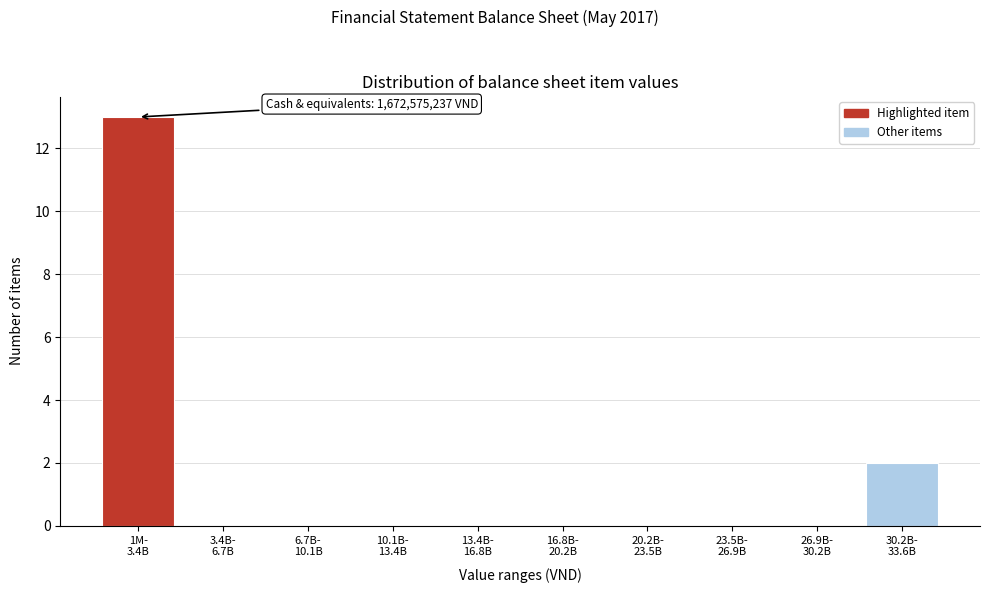

What is the maximum value shown in the chart?

13